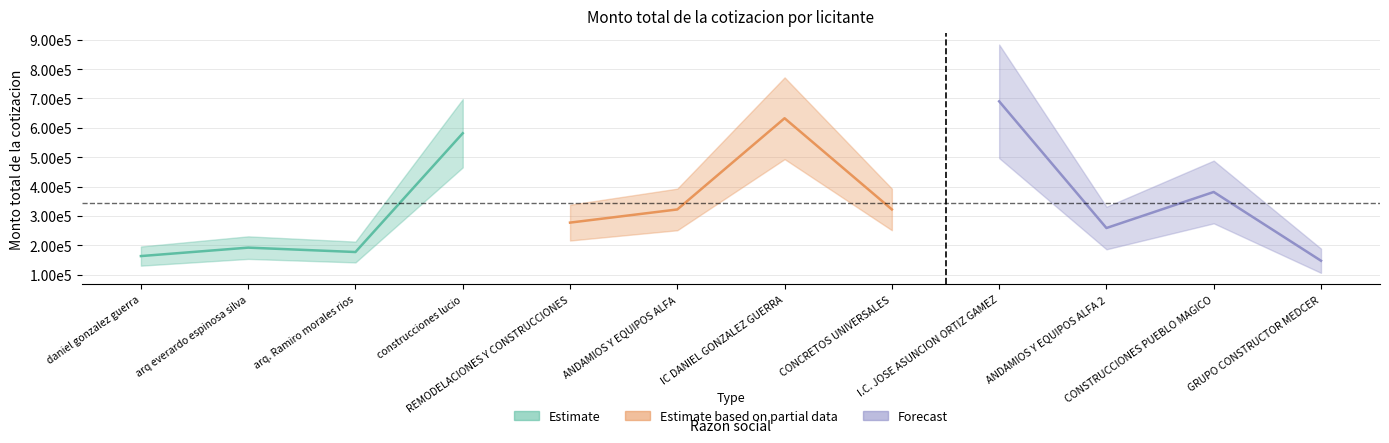

True or false: Estimate has a value of 163152.6 at daniel gonzalez guerra.

True